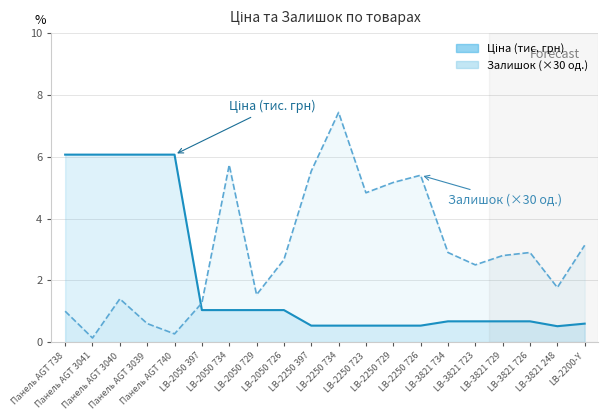

What is the highest value of the Ціна series?

6.1